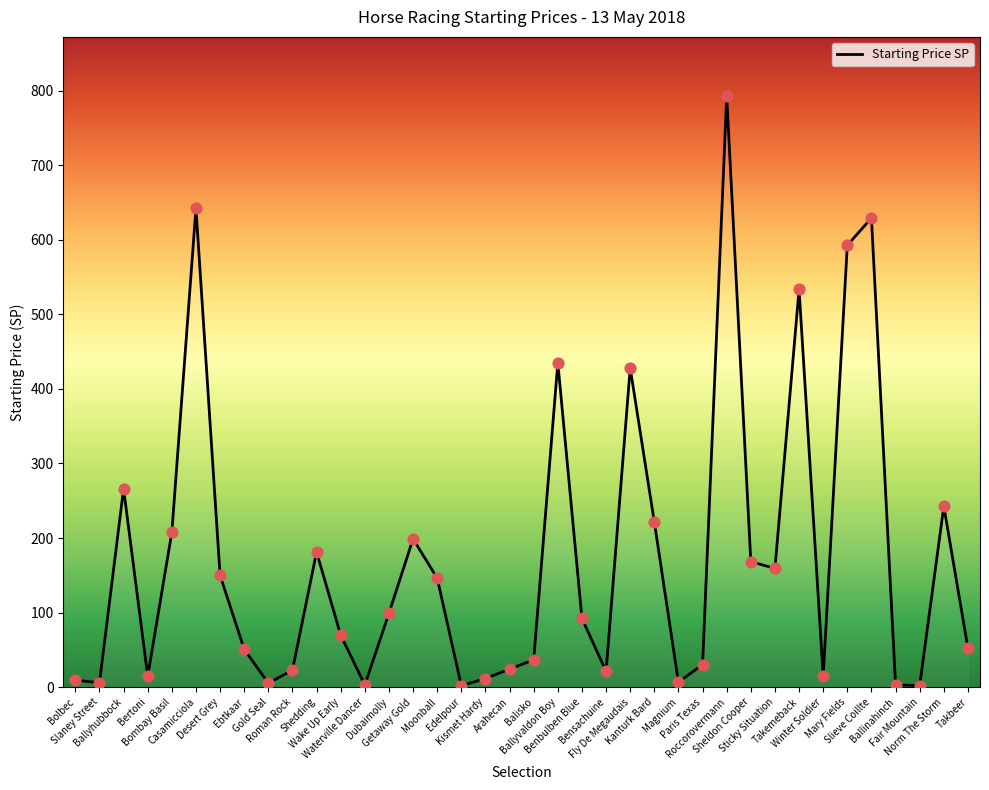

What is the ratio of the value at Takemeback to the value at Bensachuine?

25.1